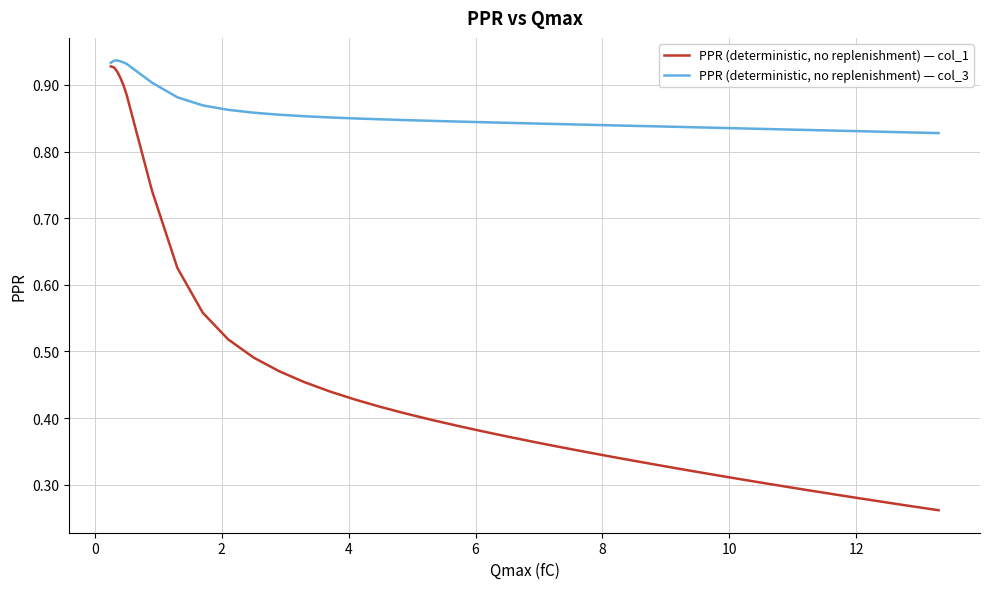

Rank the series by their average value, from highest to lowest.

PPR (deterministic, no replenishment) — col_3, PPR (deterministic, no replenishment) — col_1